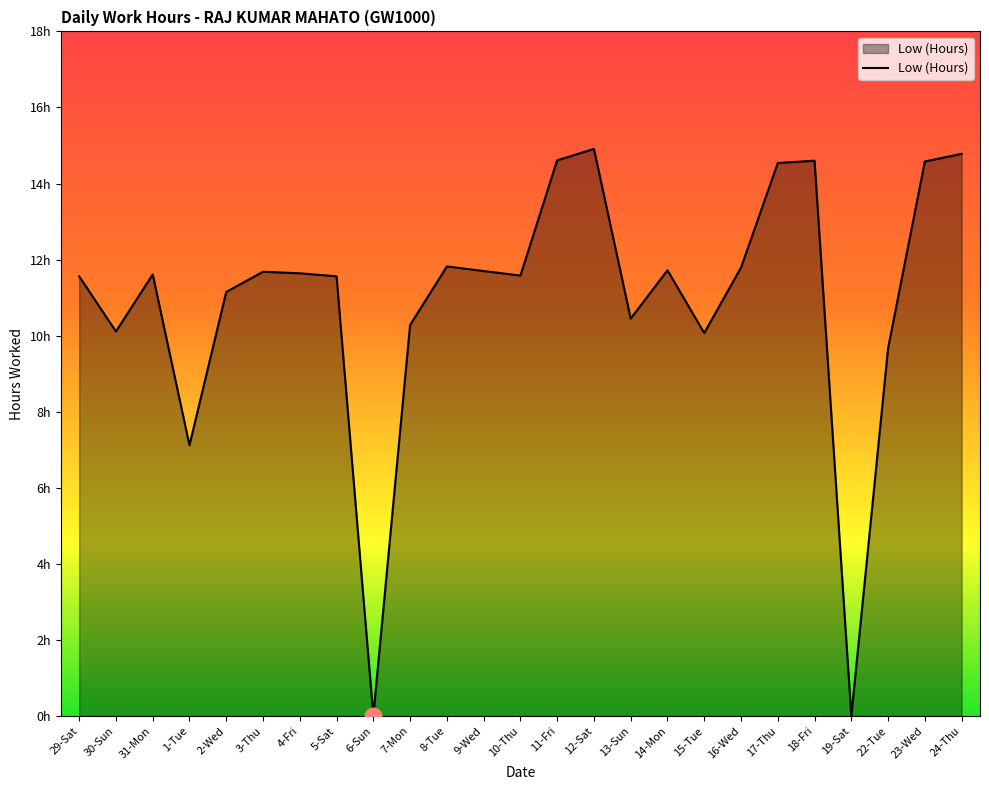

Is this an area chart (filled region under the line)?

Yes